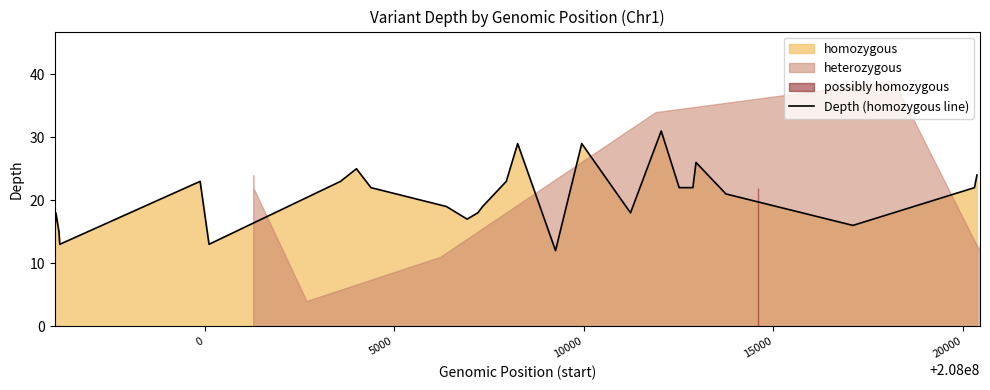

How many lines are shown in the chart?

1